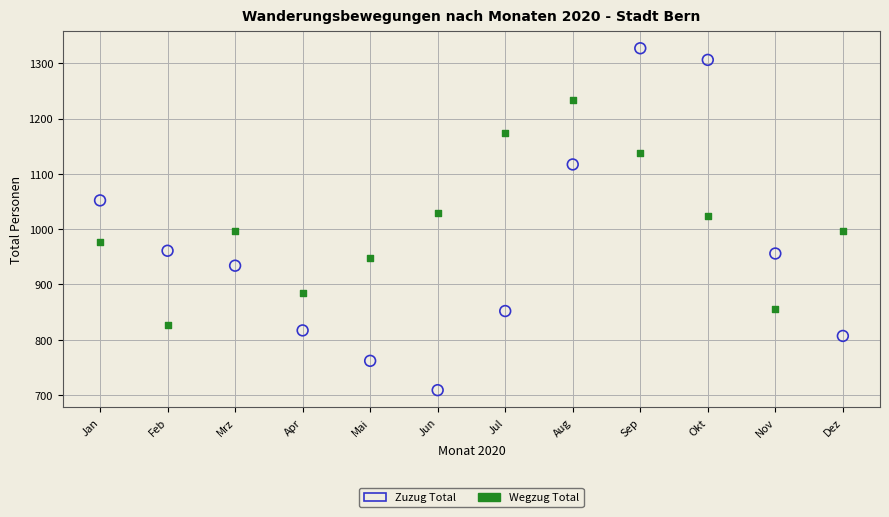

What are all the series names shown in the legend?

Zuzug Total, Wegzug Total